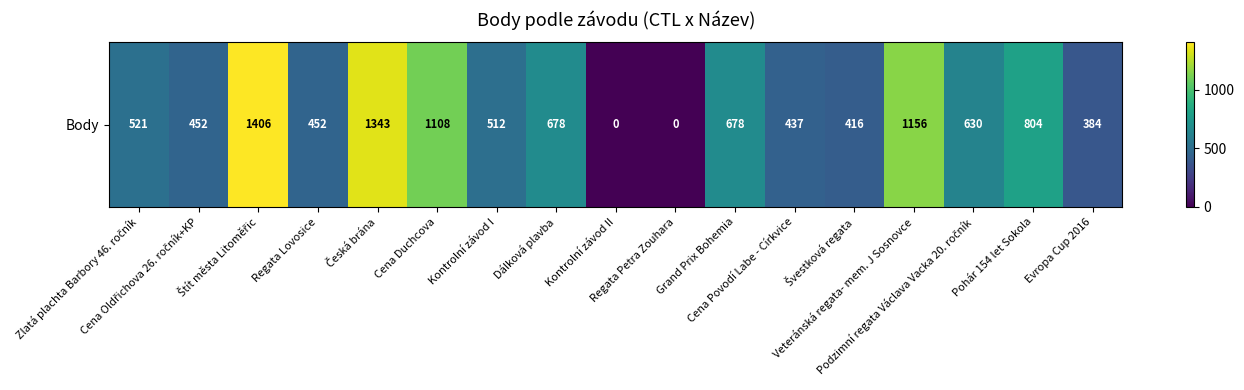

List the labels in order of value, smallest first.

Kontrolní závod II, Regata Petra Zouhara, Evropa Cup 2016, Švestková regata, Cena Povodí Labe - Církvice, Cena Oldřichova 26. ročník+KP, Regata Lovosice, Kontrolní závod I, Zlatá plachta Barbory 46. ročník, Podzimní regata Václava Vacka 20. ročník, Dálková plavba, Grand Prix Bohemia, Pohár 154 let Sokola, Cena Duchcova, Veteránská regata- mem. J Sosnovce, Česká brána, Štít města Litoměřic